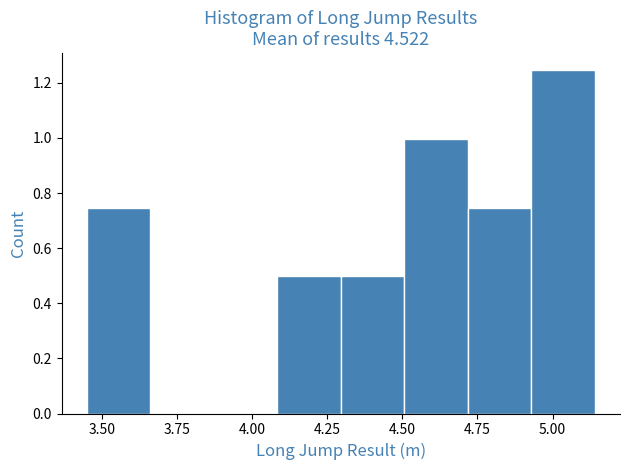

Over which range of the x-axis is the bar tallest?

4.95 to 5.15